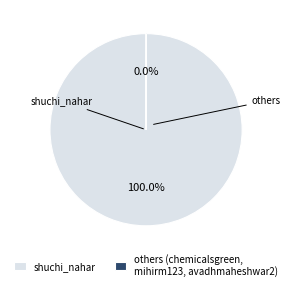

Which slice is the largest?

shuchi_nahar